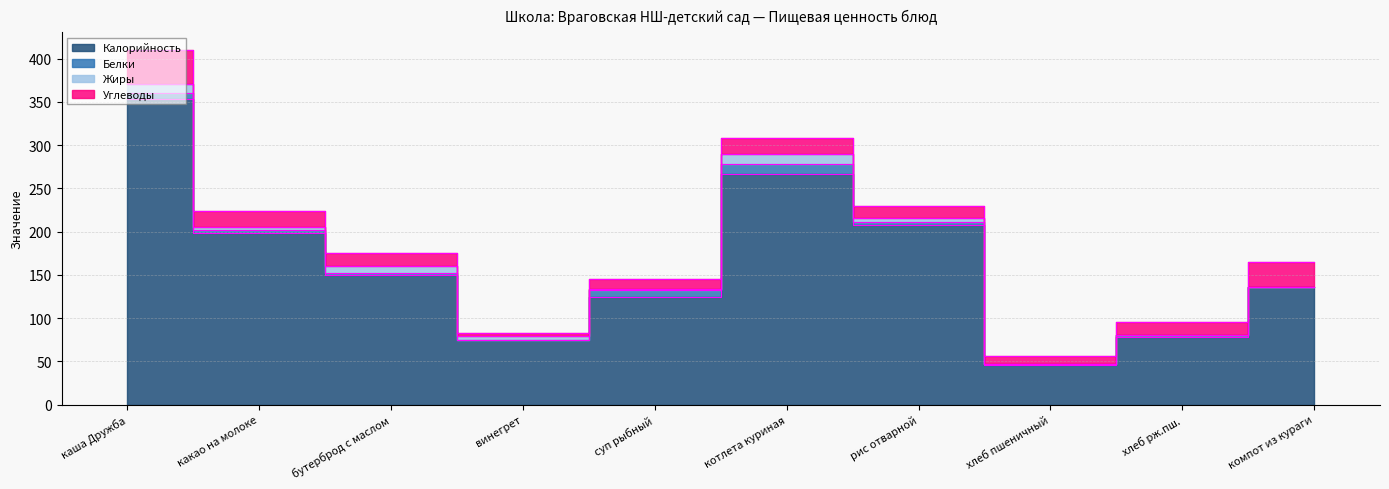

How many categories are shown in the chart?

10